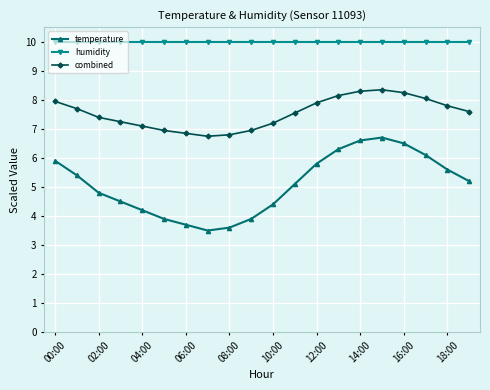

What is the value of the humidity point at the 16th from the left?

10.0